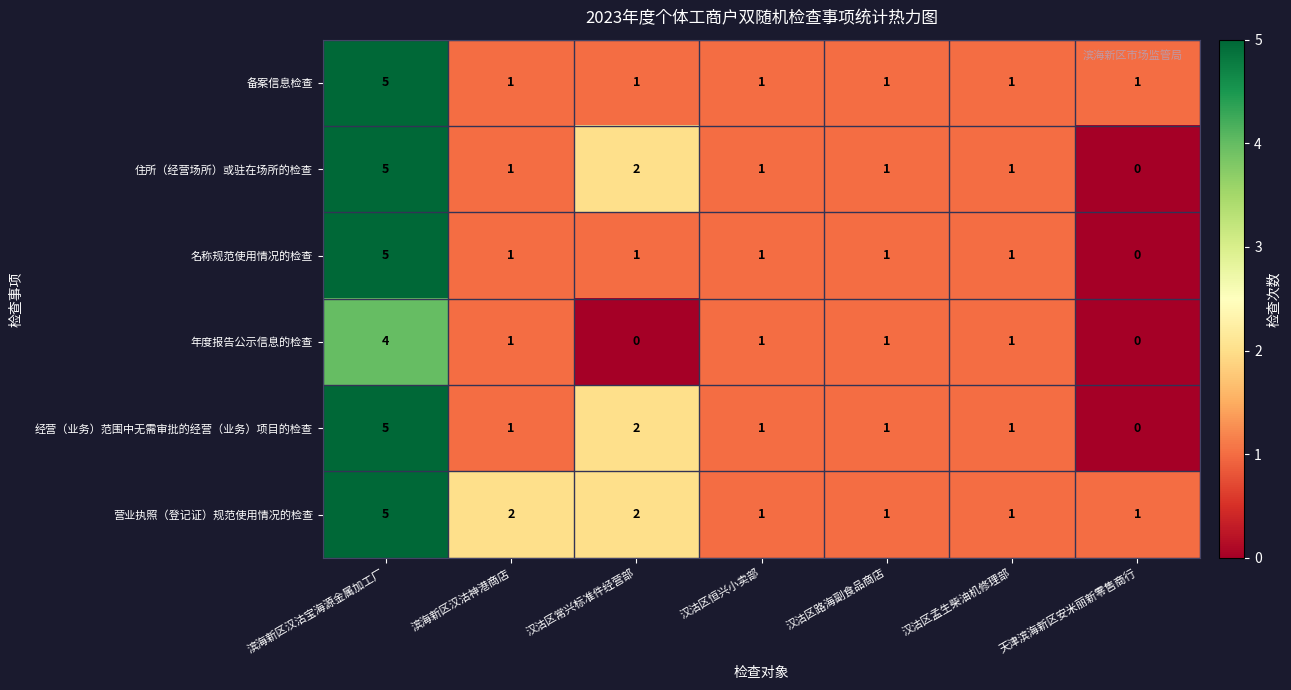

What is the sum of the 营业执照（登记证）规范使用情况的检查 values at 天津滨海新区安米丽新零售商行 and 汉沽区常兴标准件经营部?

3